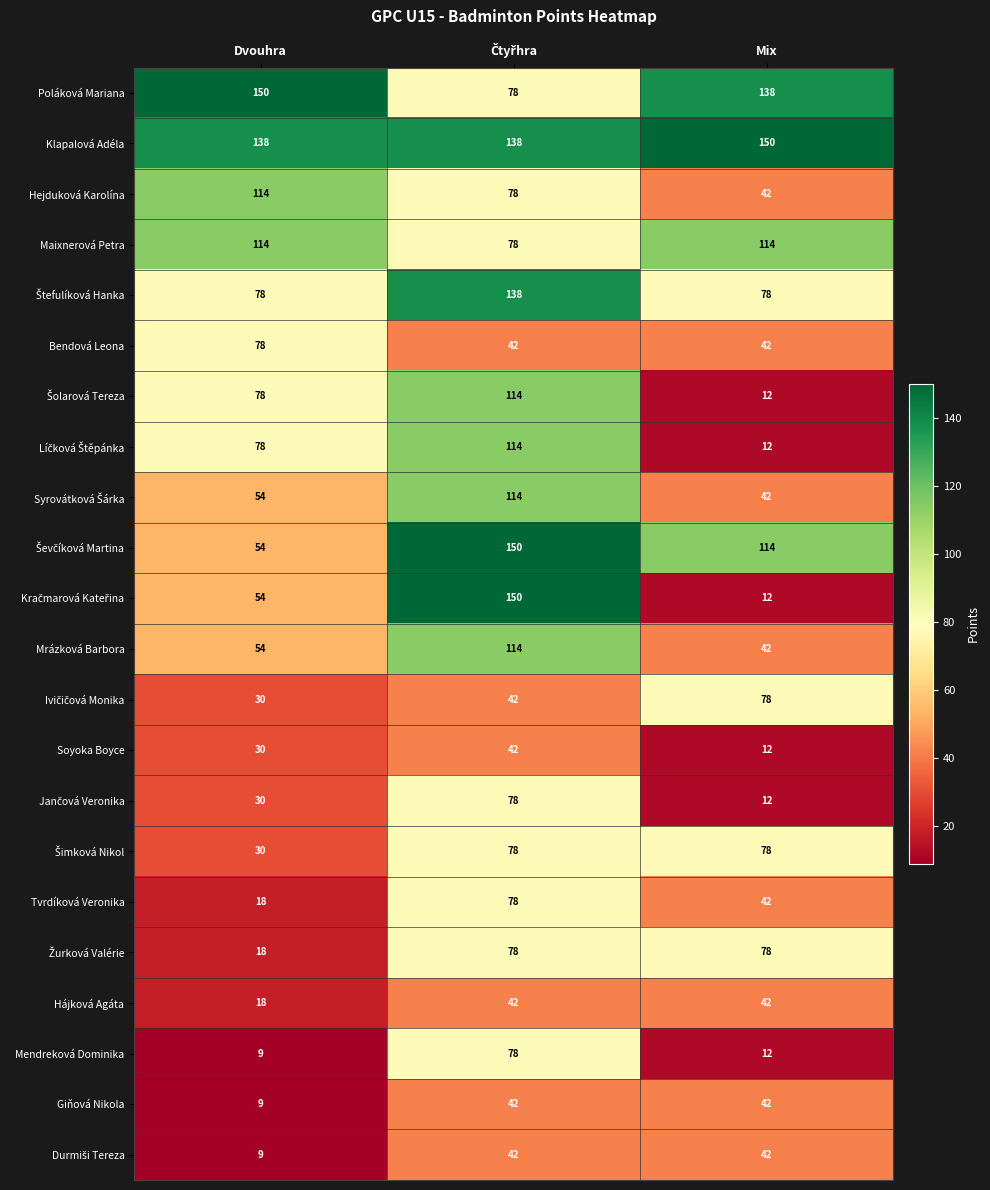

What is the difference between the highest and lowest values at Dvouhra?

141